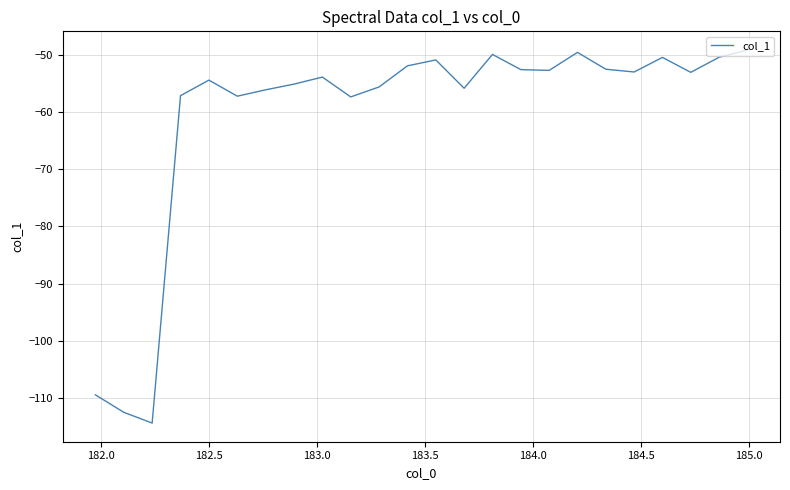

What is the minimum value shown in the chart?

-114.4